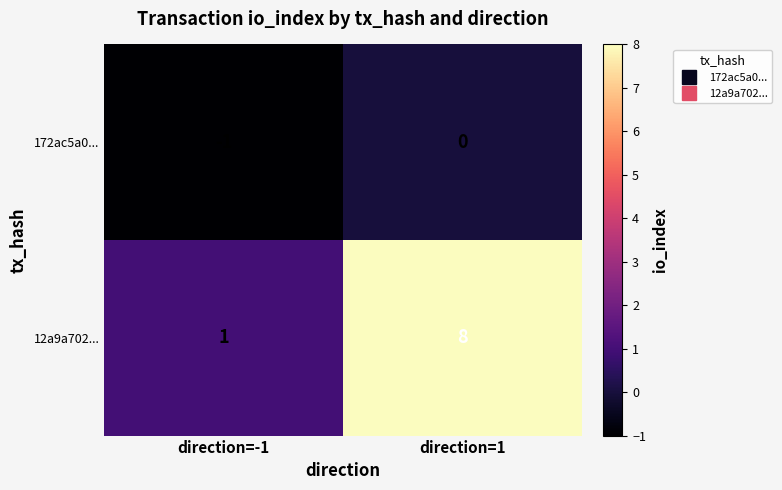

What is the spread (max minus min) of values at direction=1?

8